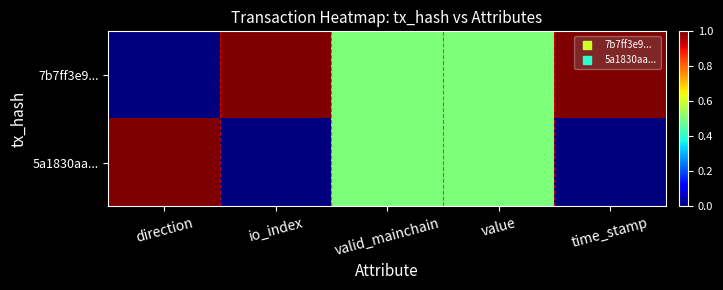

What is the total value across all series at time_stamp?

1.0